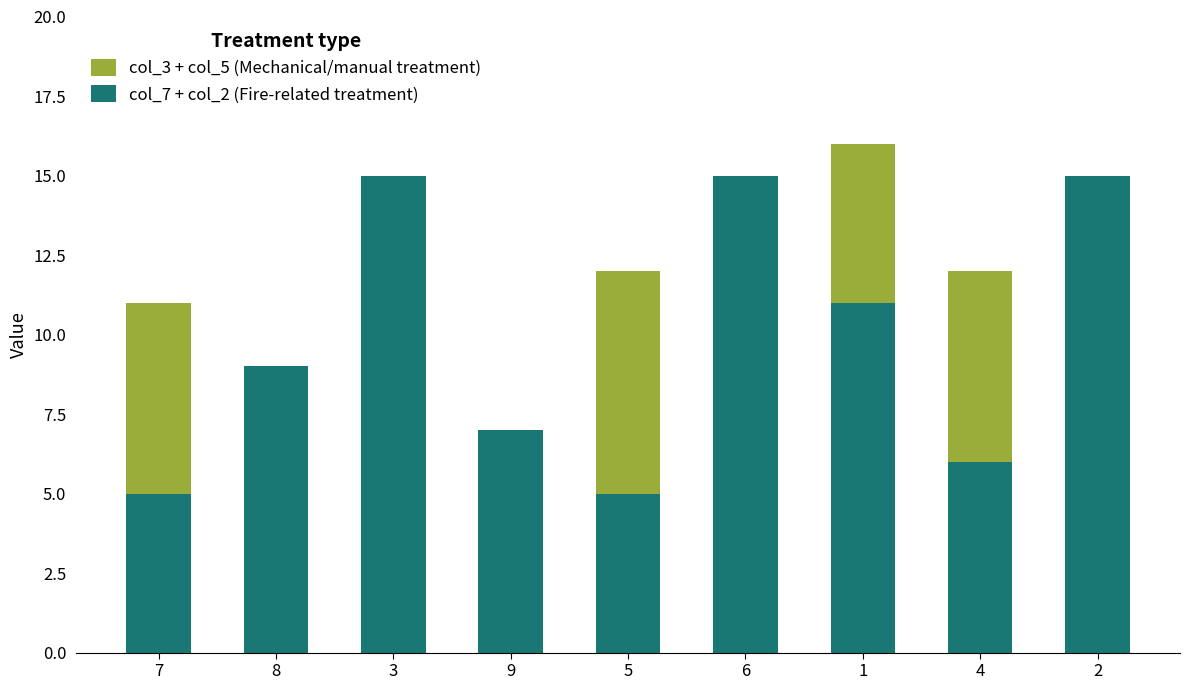

What is the maximum value for col_7 + col_2 (Fire-related treatment)?

15